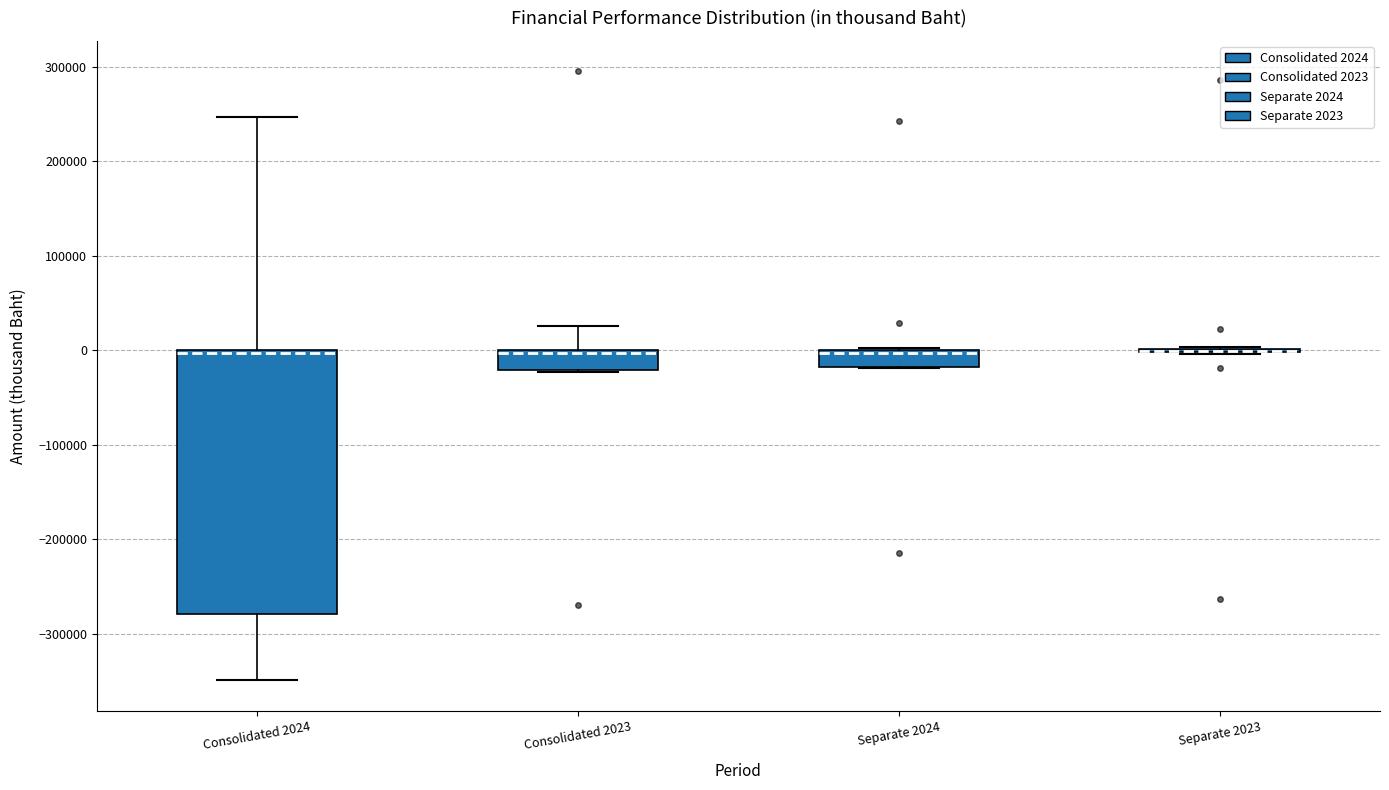

Reading left to right, read every box against the y-axis: the position of its median line, the range the box covers, and the ends of its whiskers. The values are not printed on the chart, so give them approximately, as read against the axis.

Consolidated 2024: median 0 (drawn on the box's upper edge), box -280000 to 0, whiskers -350000 to 250000
Consolidated 2023: median 0 (just below the box's upper edge), box -20000 to 0, whiskers -20000 to 30000
Separate 2024: median 0 (drawn on the box's upper edge), box -20000 to 0, whiskers -20000 to 0
Separate 2023: box collapsed to a line at 0, whiskers 0 to 0